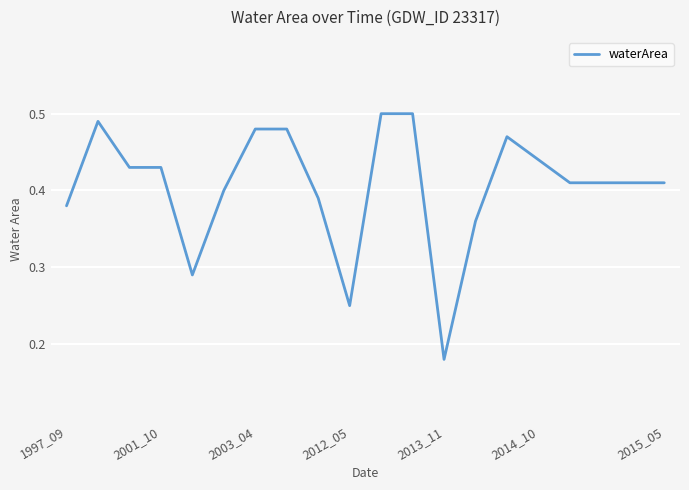

Count the values in the range 0 to 1.

20